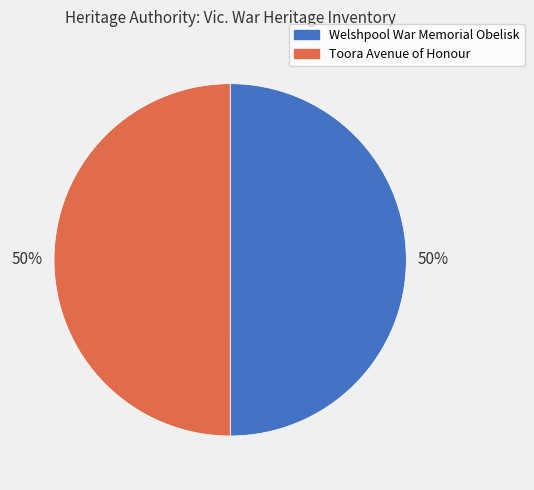

Do Toora Avenue of Honour and Welshpool War Memorial Obelisk together represent more than half of the pie?

Yes